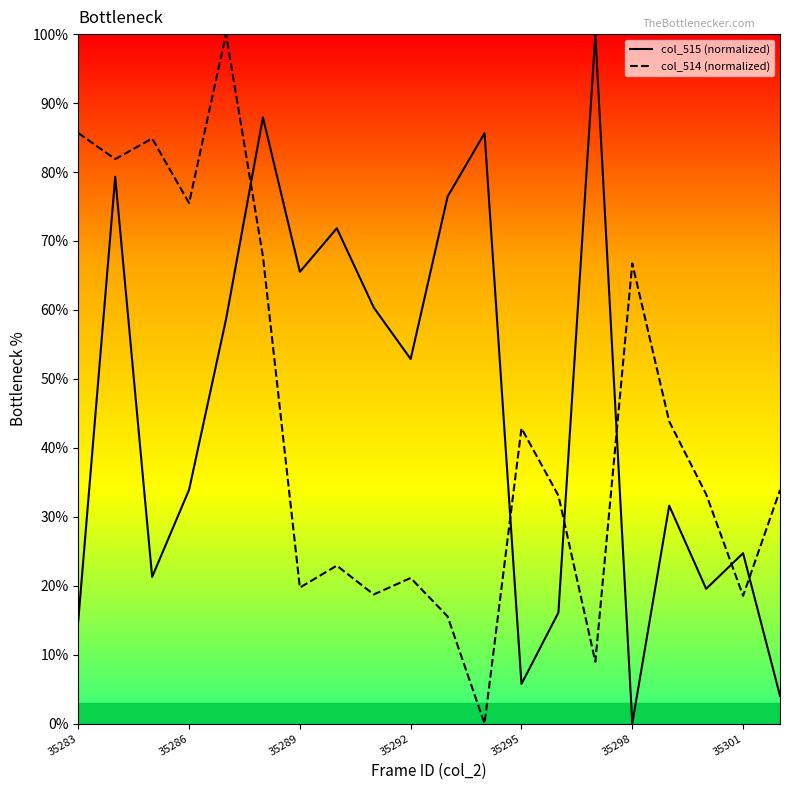

Which series ends up on top after the final intersection of col_514 (normalized) and col_515 (normalized)?

col_514 (normalized)